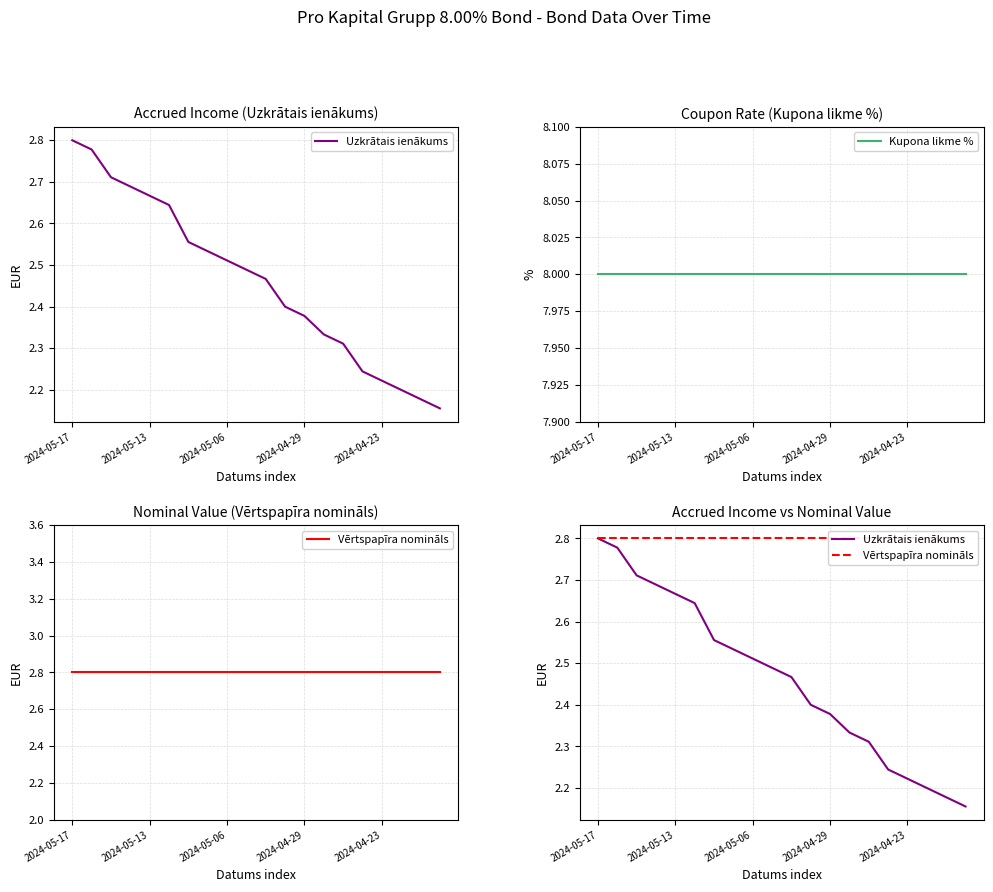

What is the sum of all Kupona likme % values?

160.0